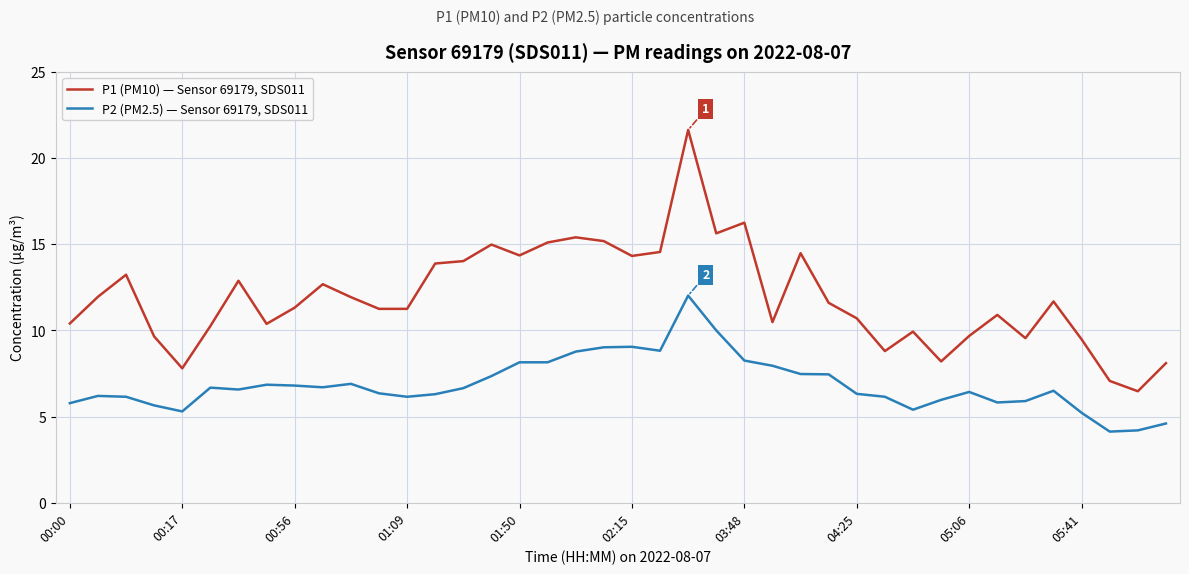

Which series has the widest spread of values?

P1 (PM10) — Sensor 69179, SDS011